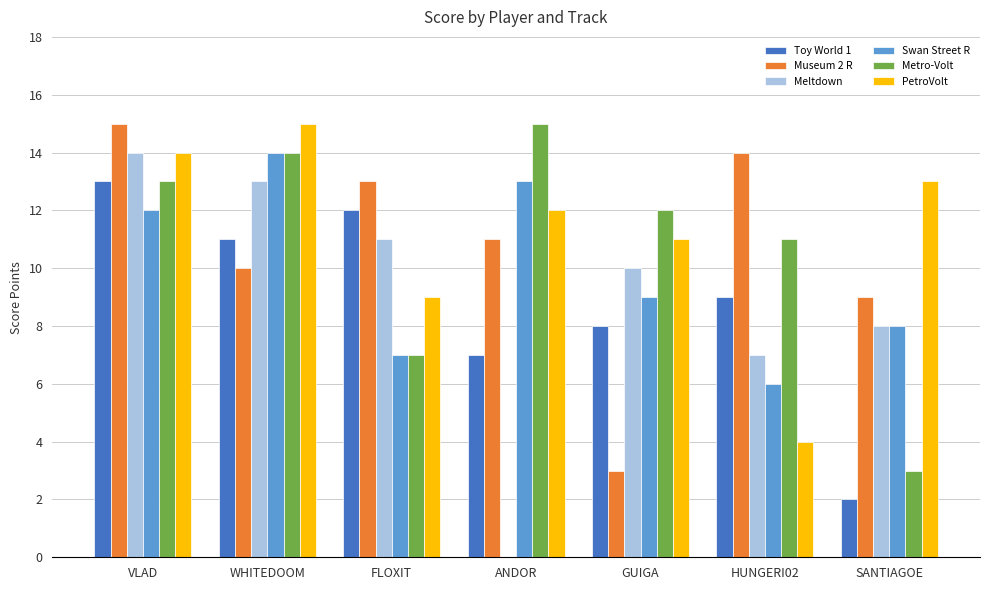

What is the greatest value displayed?

15